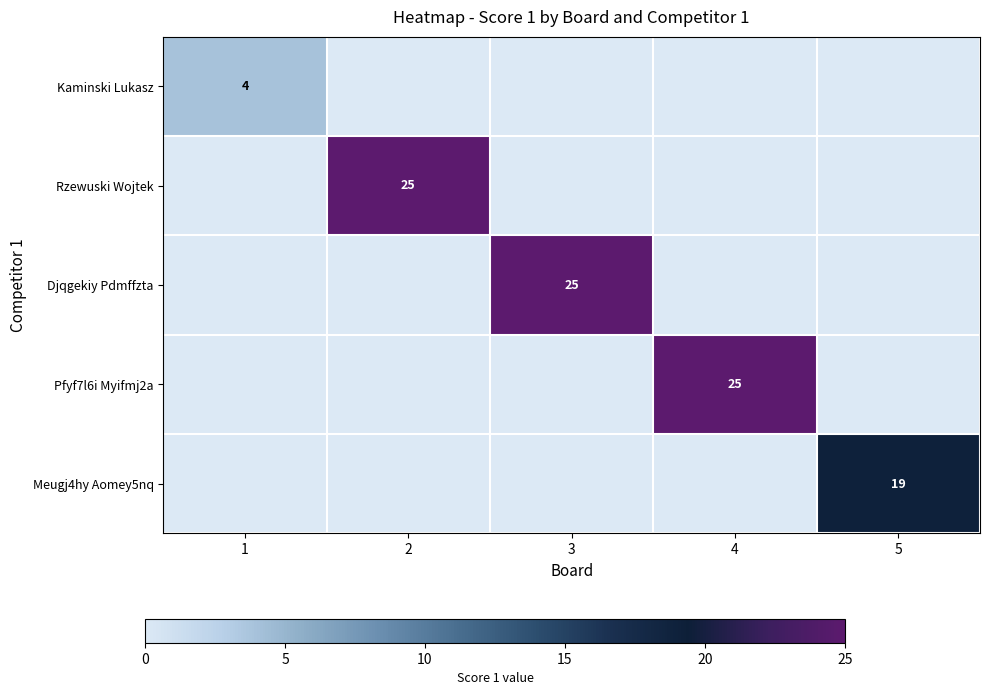

At how many categories does at least one series exceed 5?

4